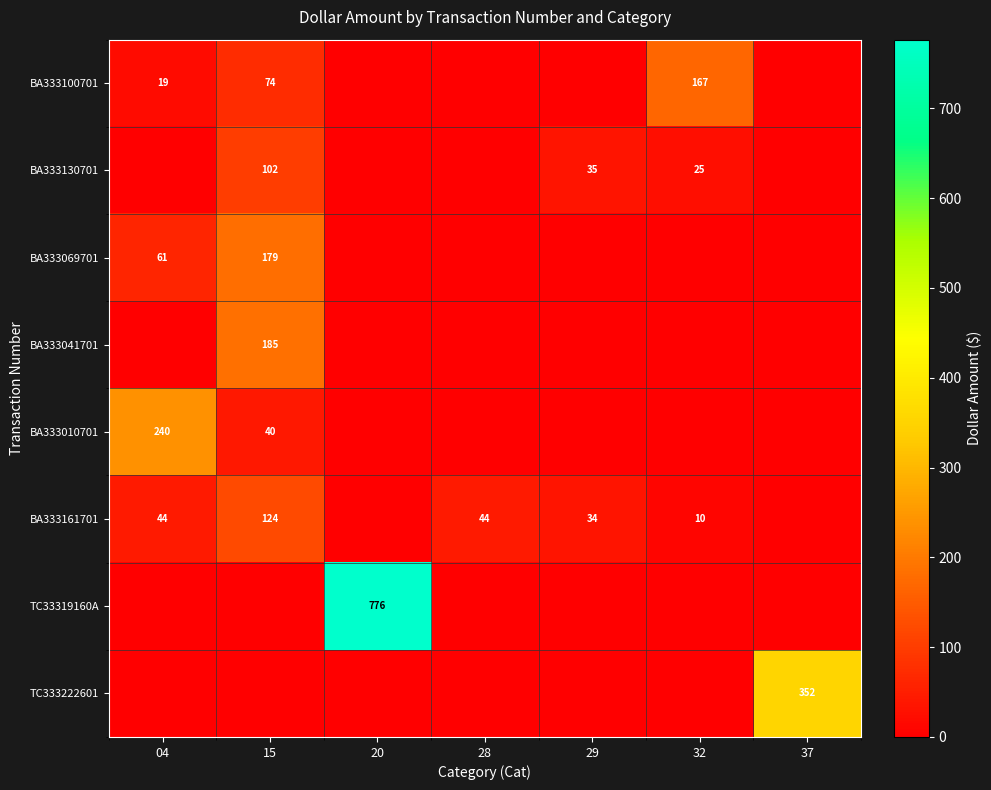

True or false: BA333130701 has a value of 138 at 15.

False